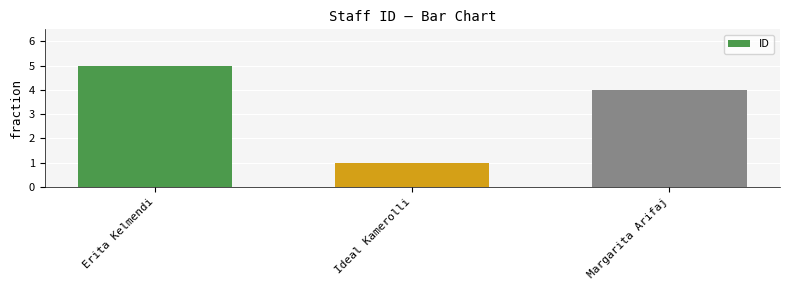

Reading left to right, what are all the values shown in this chart?

Erita Kelmendi=5	Ideal Kamerolli=1	Margarita Arifaj=4